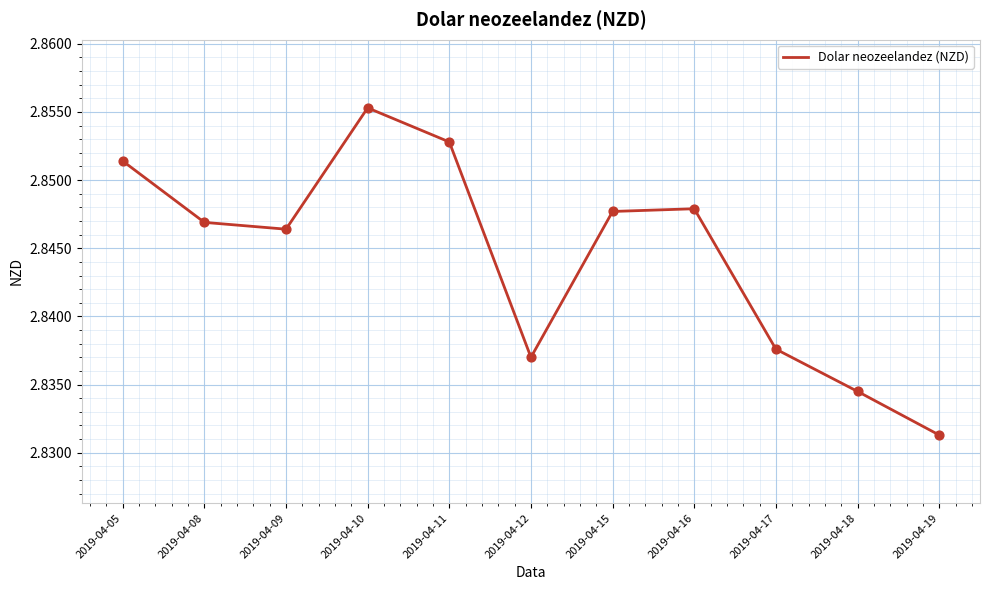

Approximately how many times larger is the value at 2019-04-08 compared to 2019-04-12?

1.0